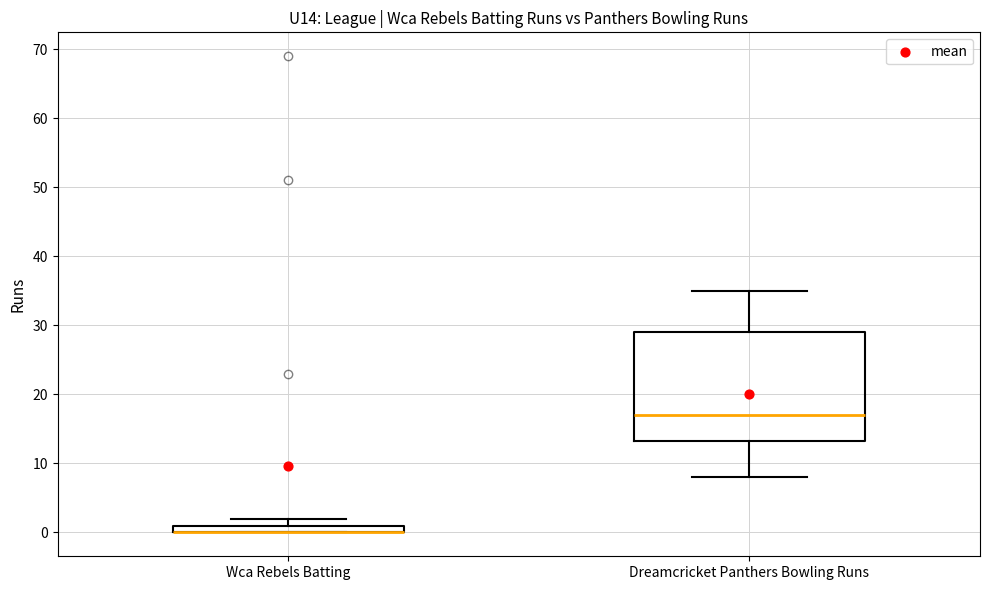

Where is the lower edge of the box for Wca Rebels Batting on the y-axis? The values are not printed on the chart, so give them approximately, as read against the axis.

0